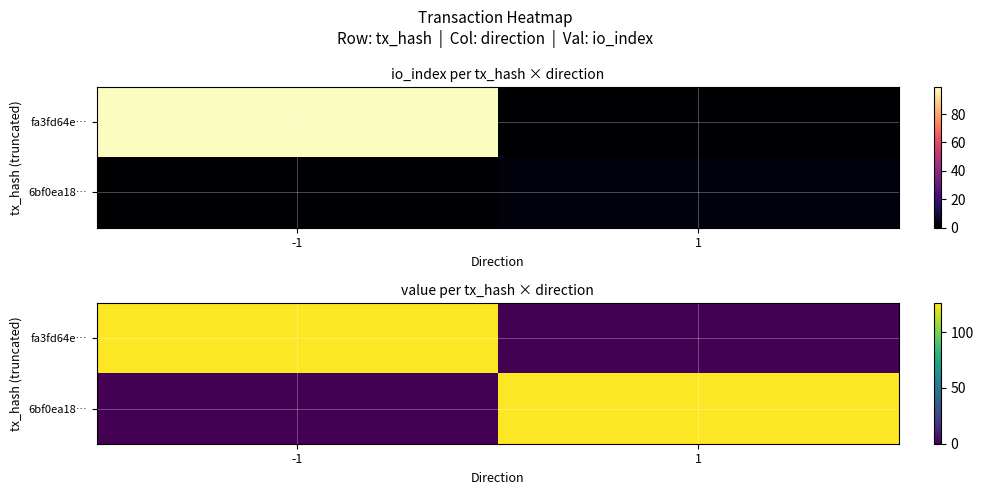

Rank the series at 1 from lowest to highest value.

fa3fd64e…, 6bf0ea18…